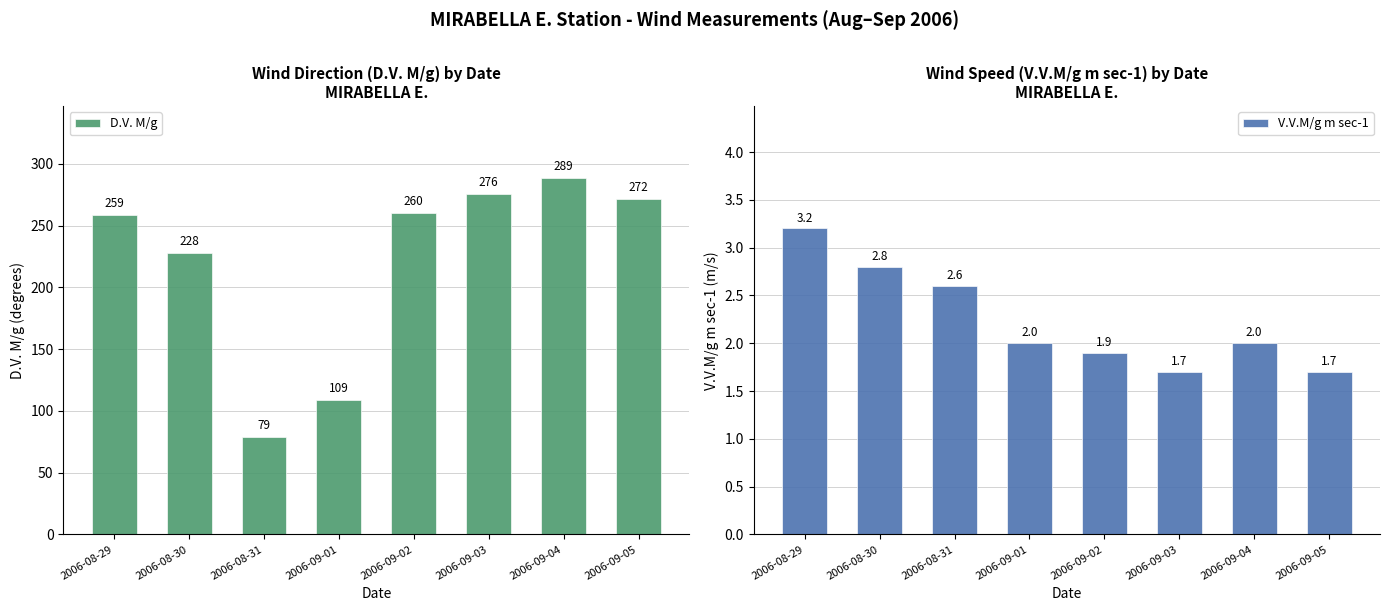

What is the difference between the maximum and second lowest values in the D.V. M/g series?

180